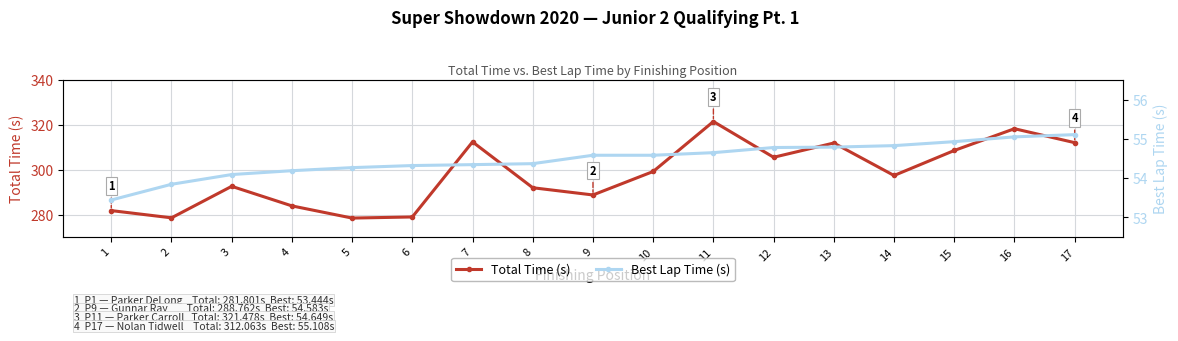

What are all the series names shown in the legend?

Total Time (s), Best Lap Time (s)